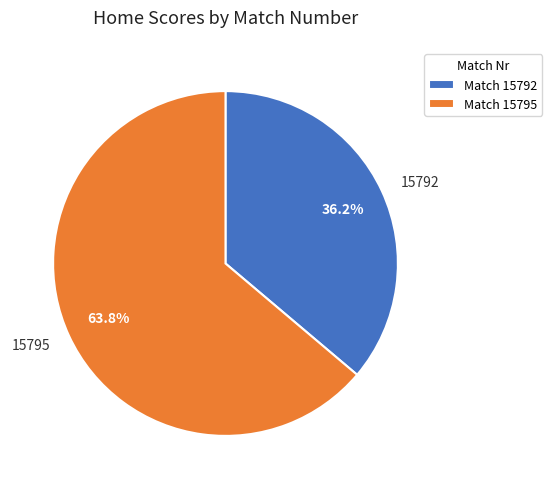

How many segments does this pie chart have?

2